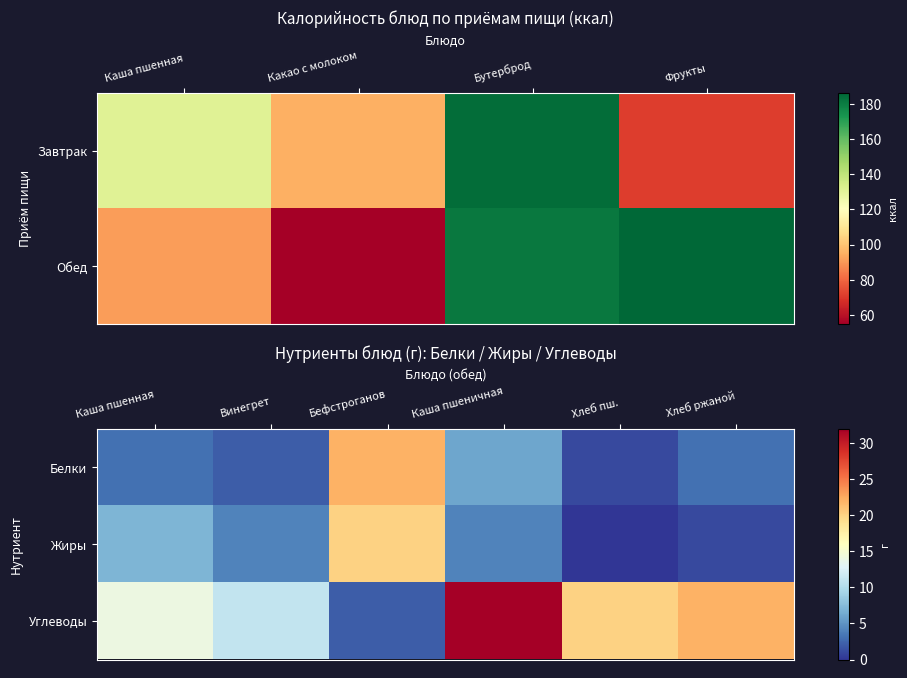

Which has a higher value, Какао с молоком or Каша пшенная?

Каша пшенная